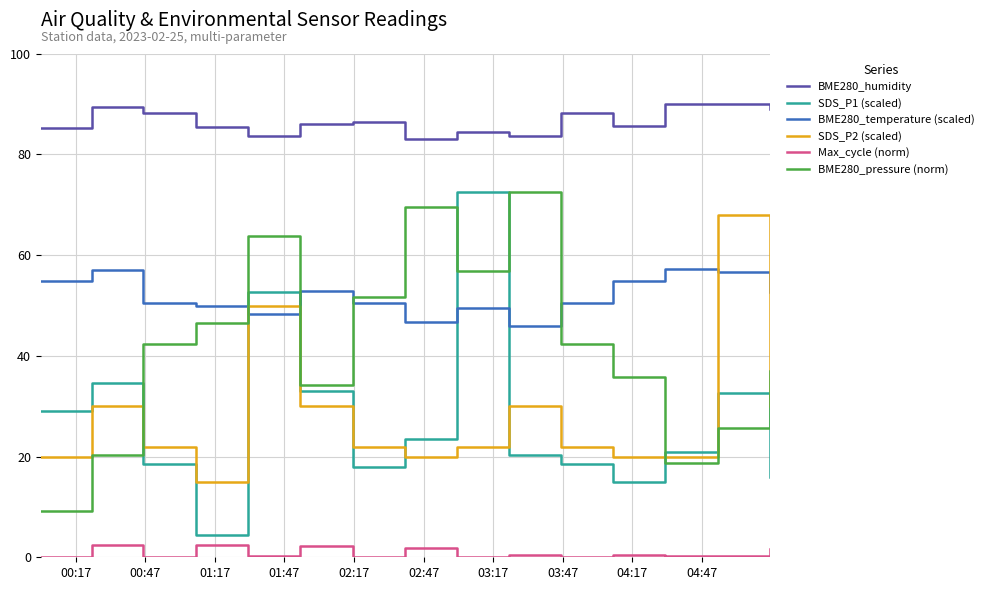

True or false: SDS_P2 (scaled) and Max_cycle (norm) intersect in this chart.

False